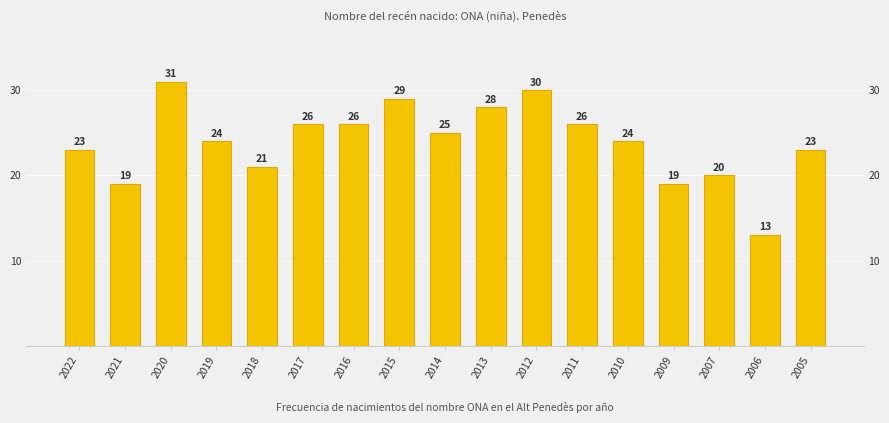

How many categories are shown in the chart?

17